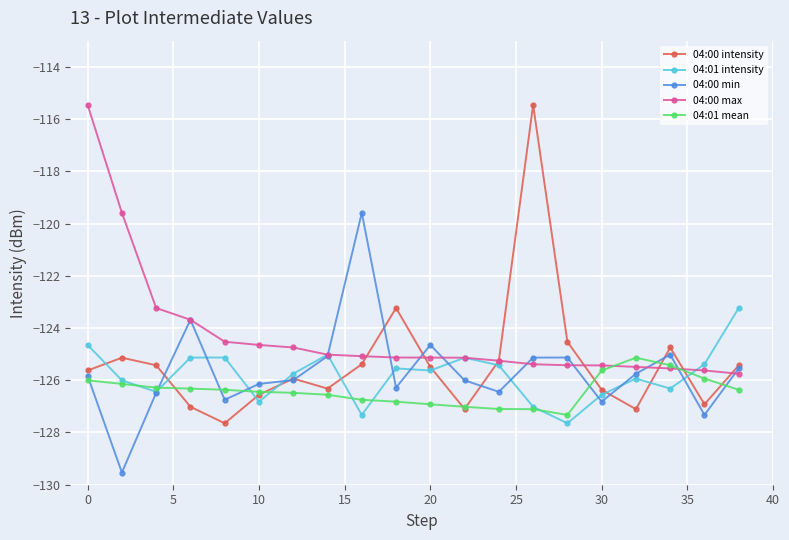

Is this an area chart (filled region under the line)?

No